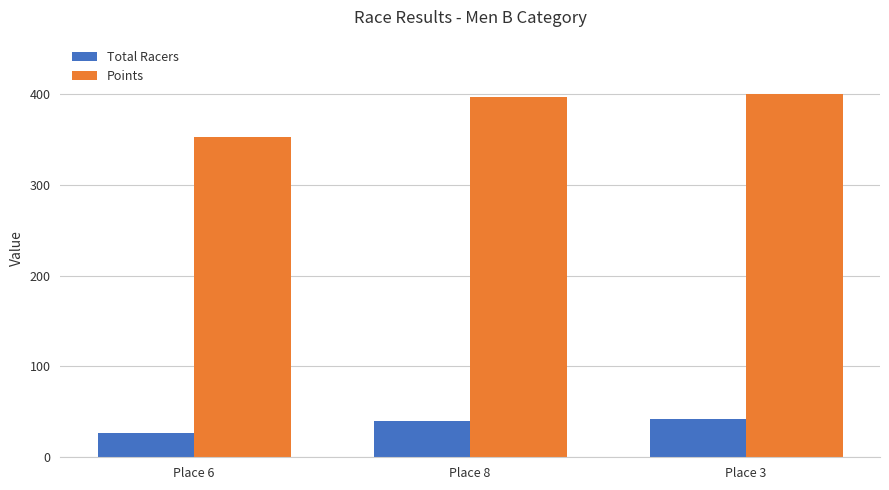

Is it true that Total Racers equals 64.3 at Place 8?

False